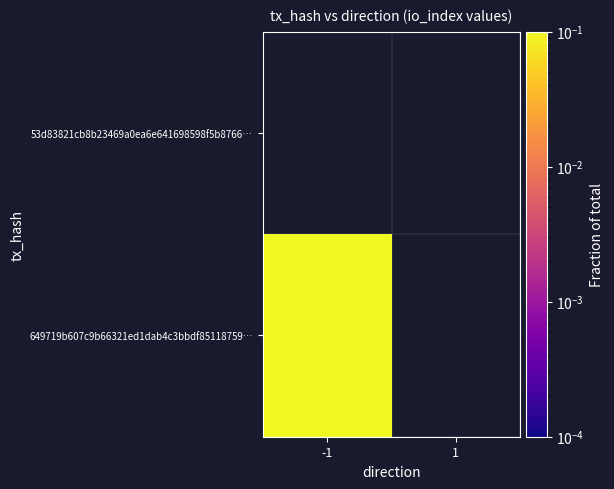

Reading right to left, extract all data points from this chart.

649719b607c9b66321ed1dab4c3bbdf85118759: 0	1
53d83821cb8b23469a0ea6e641698598f5b8766: 0	0